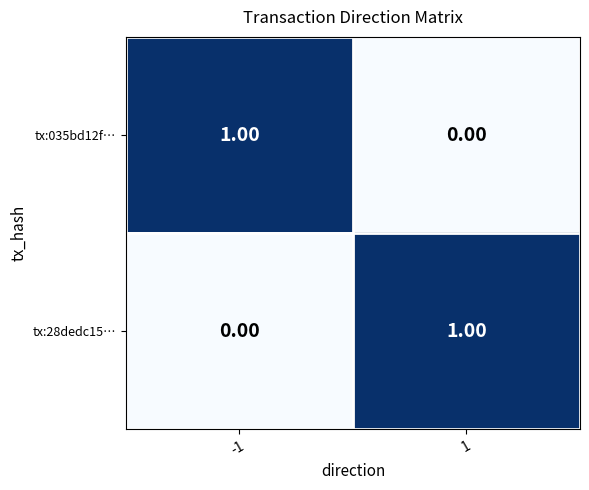

Rank the series at -1 from highest to lowest value.

tx:035bd12f…, tx:28dedc15…